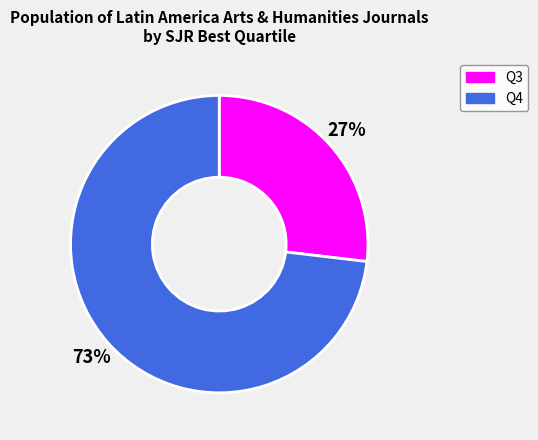

What percentage is the Q3 slice, to the nearest percent?

27%